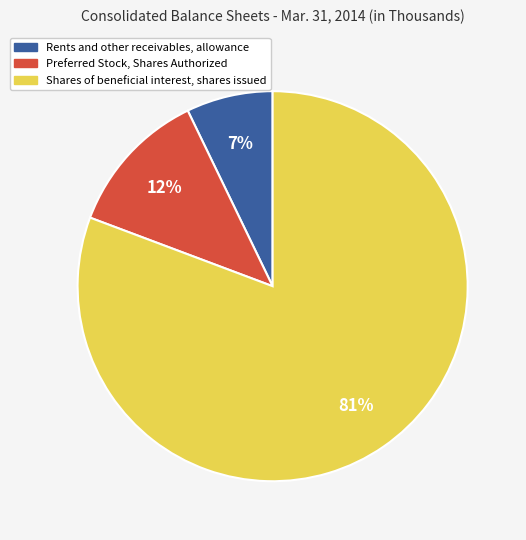

Combined, do Preferred Stock, Shares Authorized and Shares of beneficial interest, shares issued account for over 50%?

Yes